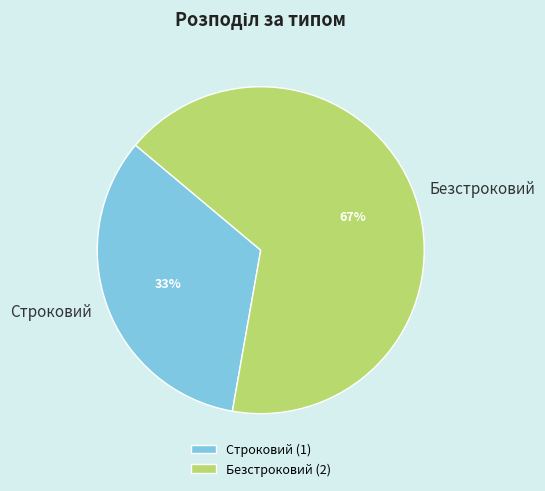

How many segments does this pie chart have?

2